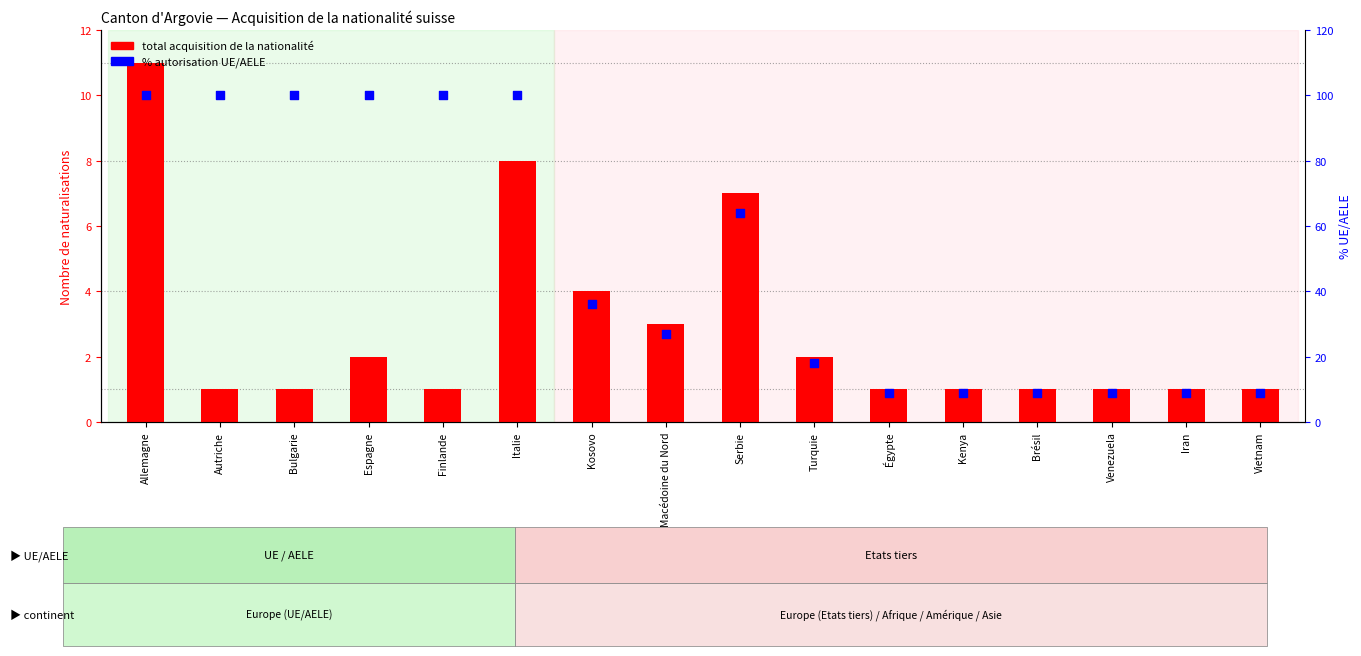

Is the value of total acquisition de la nationalité at Égypte greater than the value of % autorisation UE/AELE at Serbie?

No